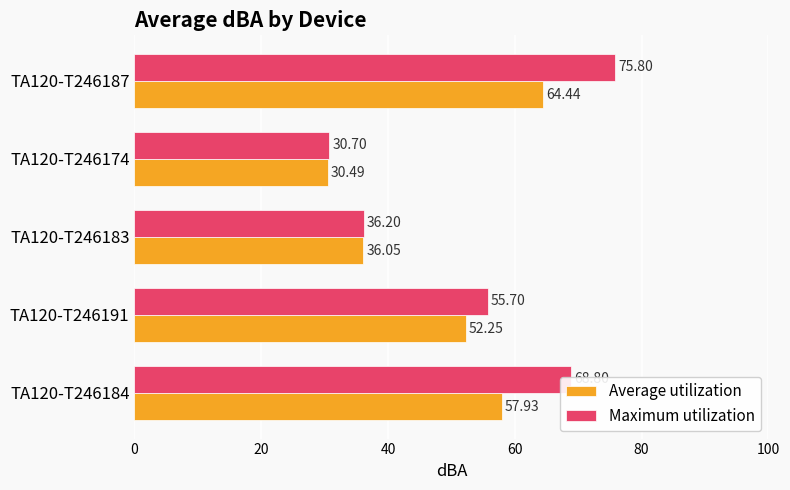

How many data points in Maximum utilization are above 55?

3